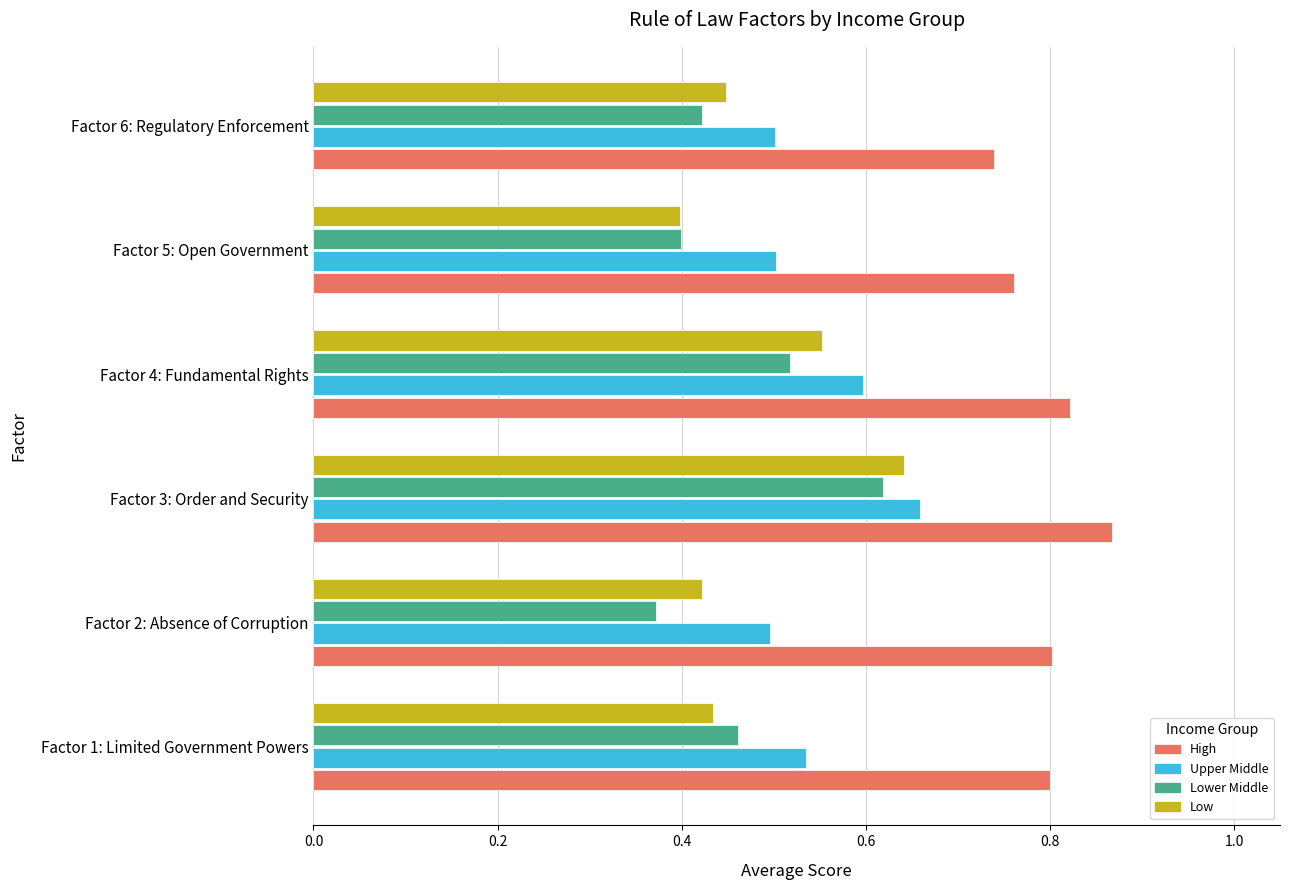

How many Low values are between 0 and 1?

6